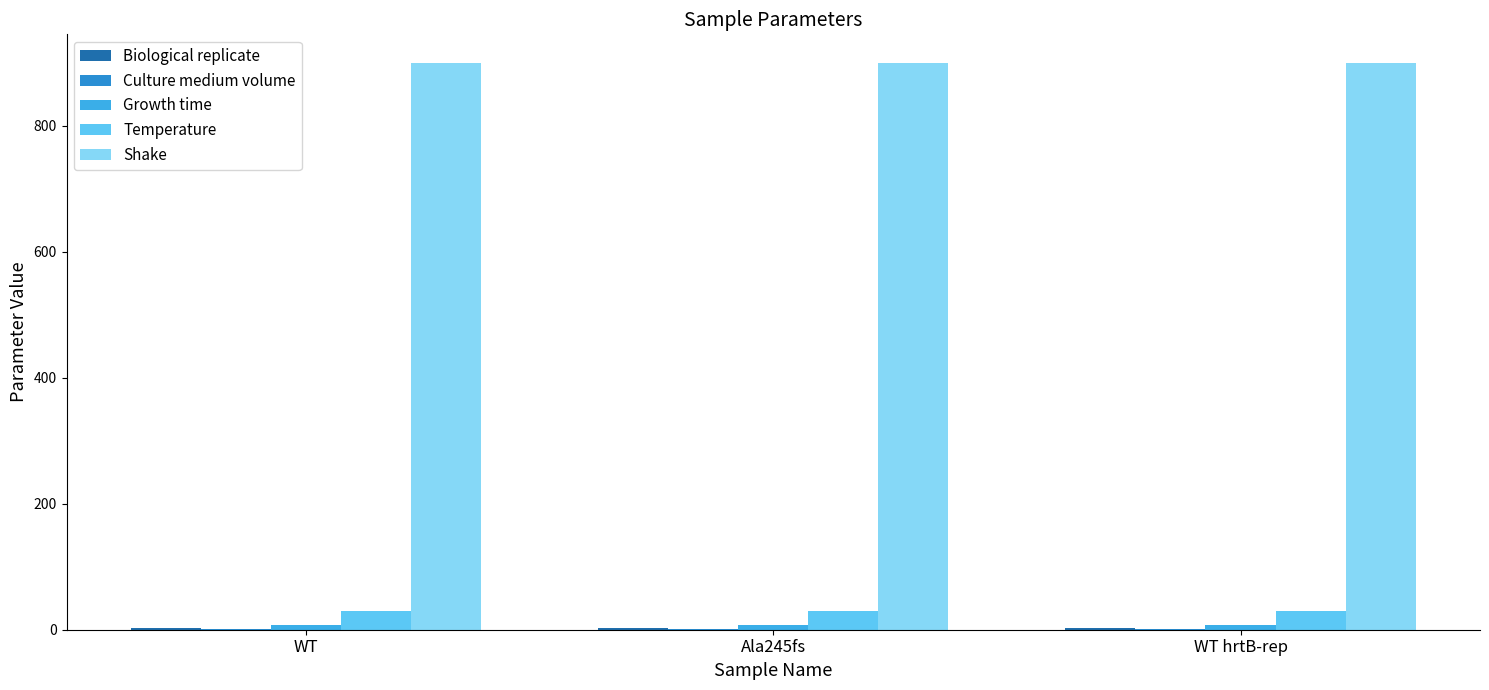

The Shake series shows 238 at Ala245fs. True or false?

False